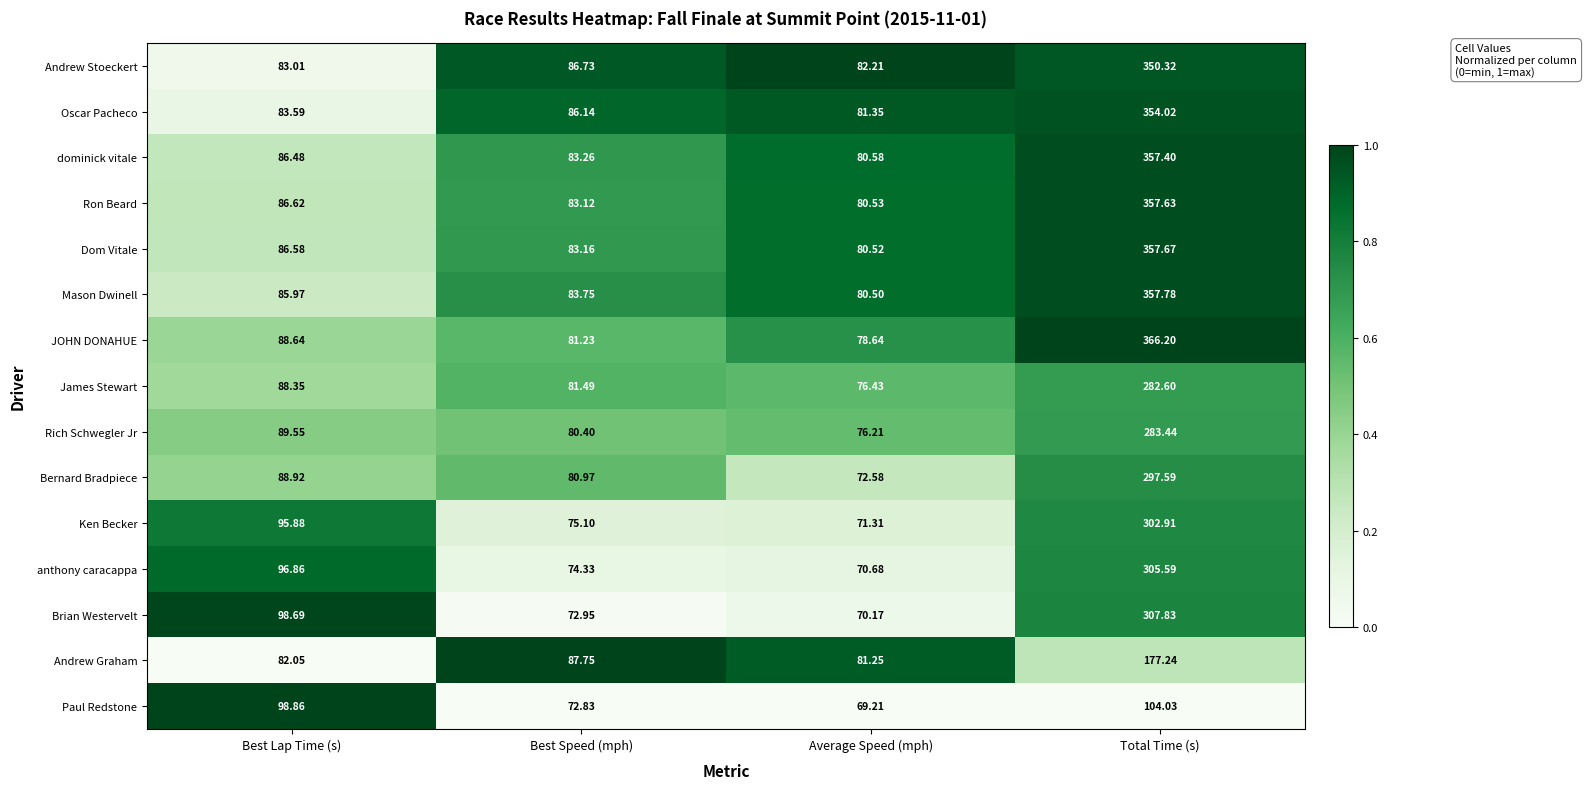

Which label corresponds to the largest value in the chart?

Total Time (s)